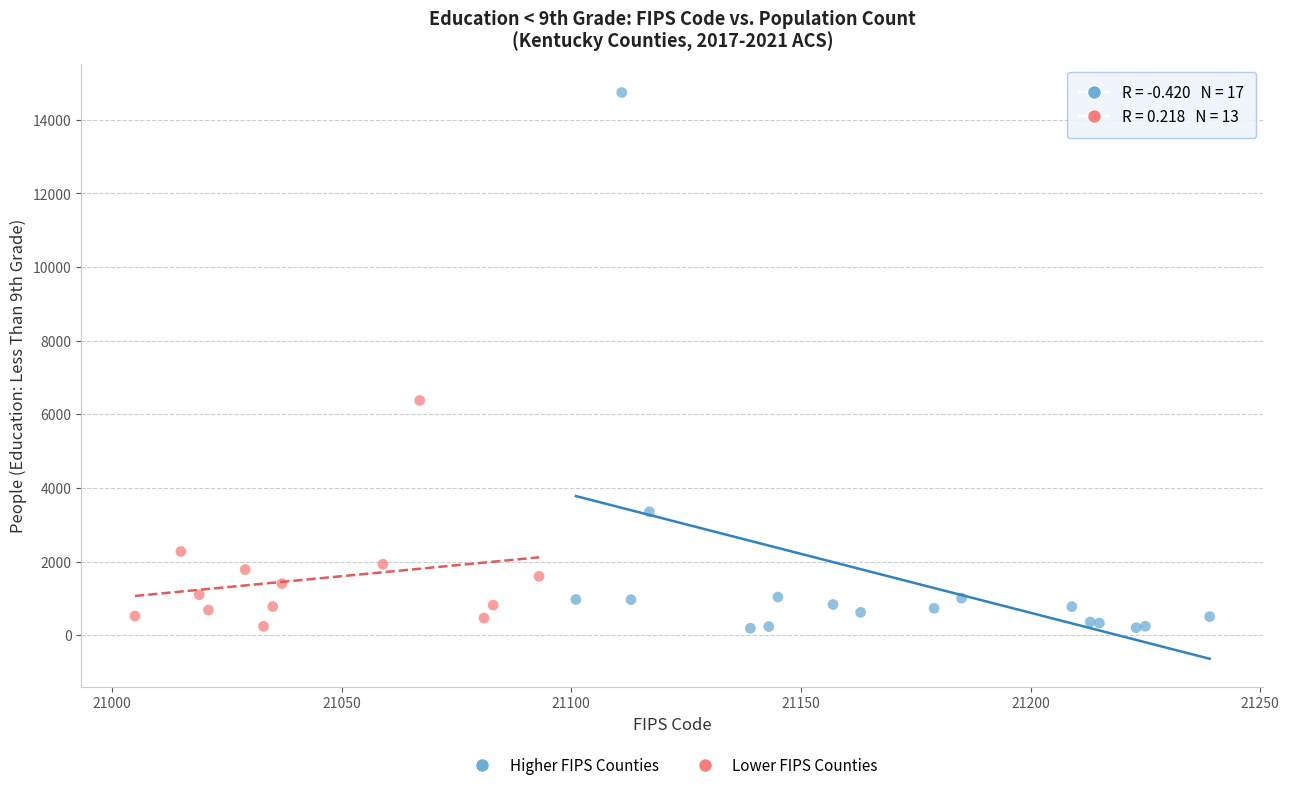

Which series contains the highest Y value?

Higher FIPS Counties